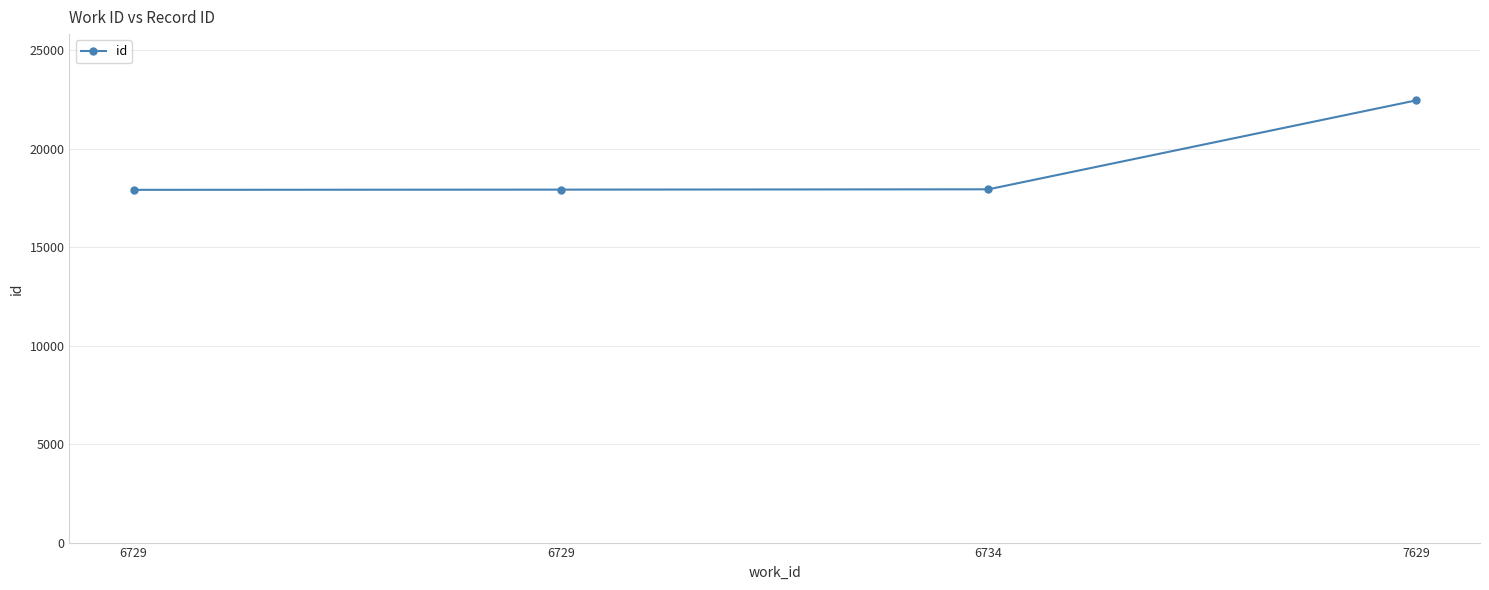

What is the sum of all values?

76209